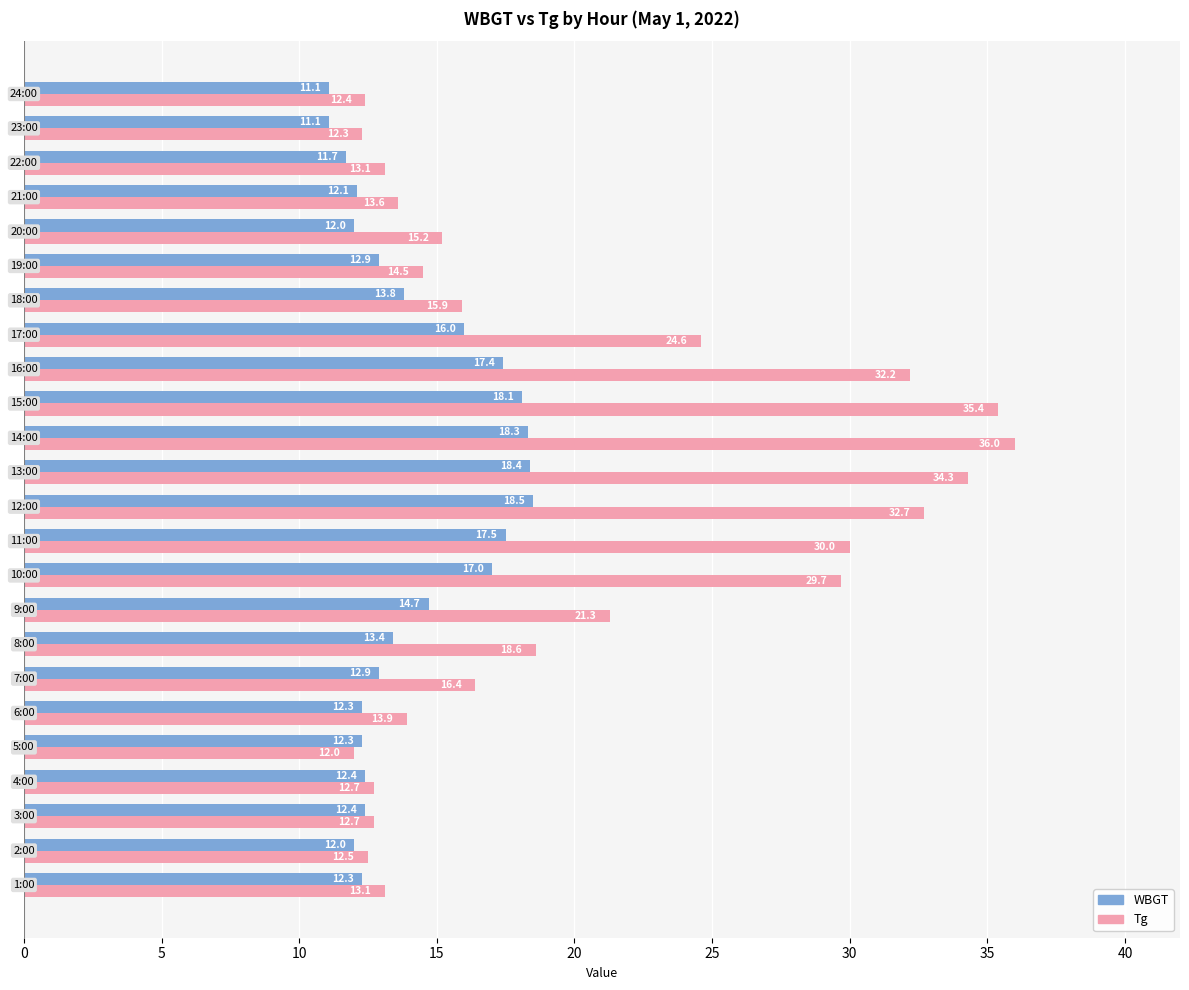

What is the difference between the second highest and second lowest values in the Tg series?

23.1